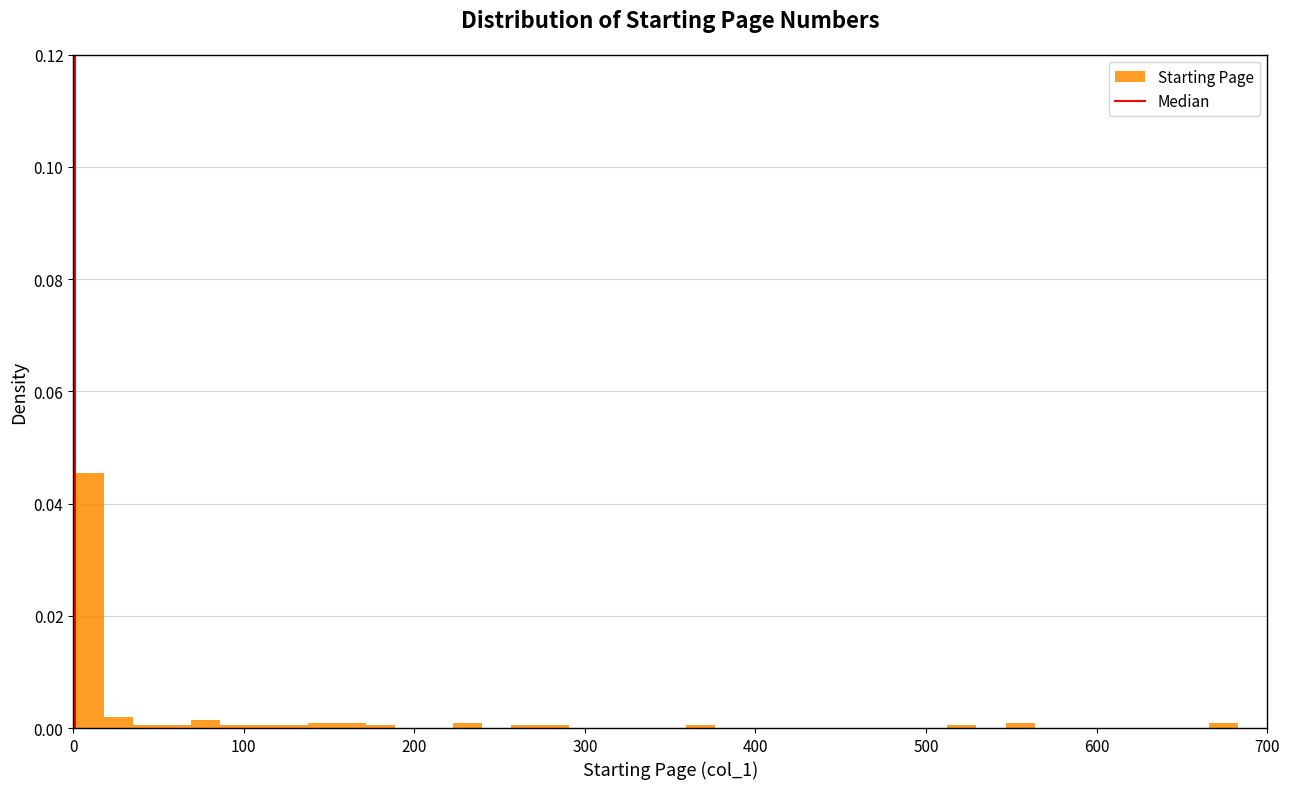

Around what value on the x-axis is the tallest bar? Give the approximate position of its centre, as read against the axis.

10